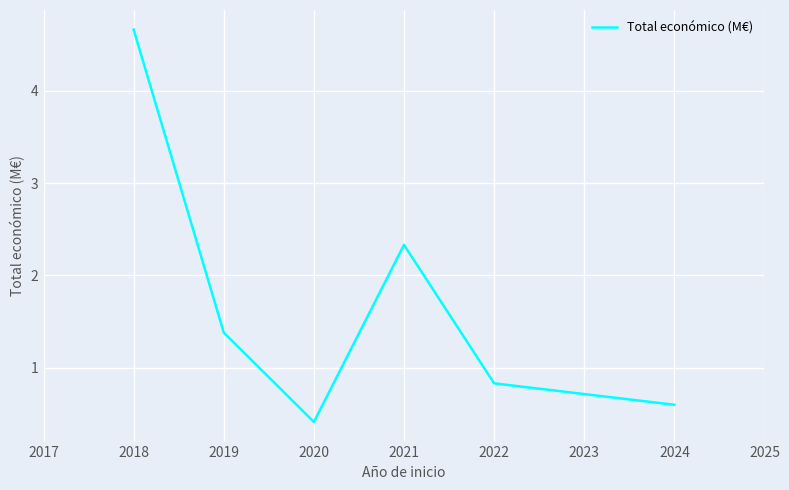

True or false: the data shows 1.4 at 2019.

True